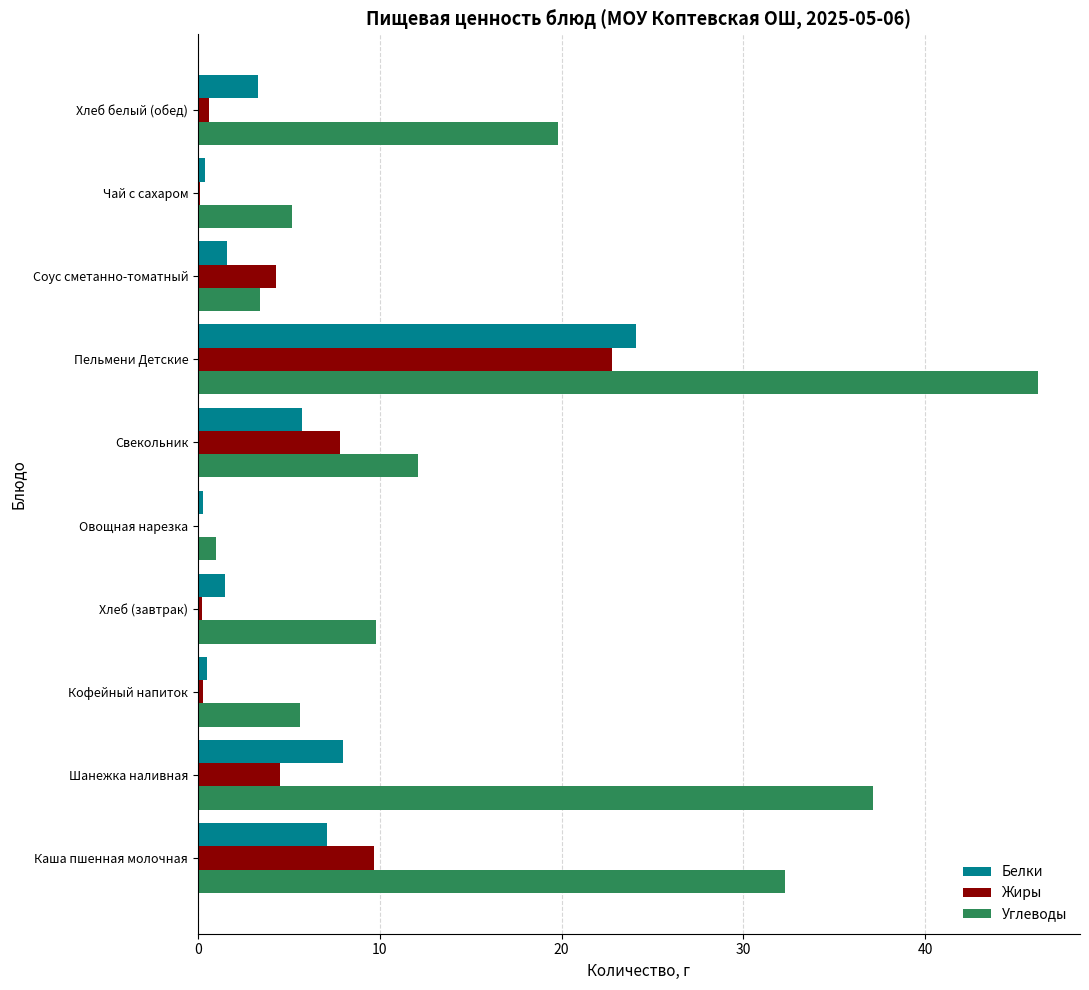

At which category is the sum across all series the highest?

Пельмени Детские